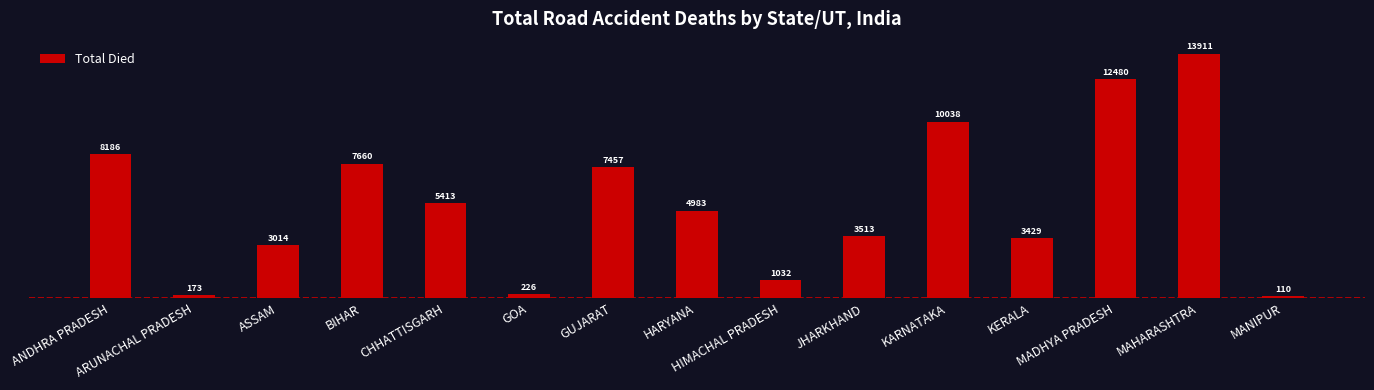

What position from the left is HARYANA?

8